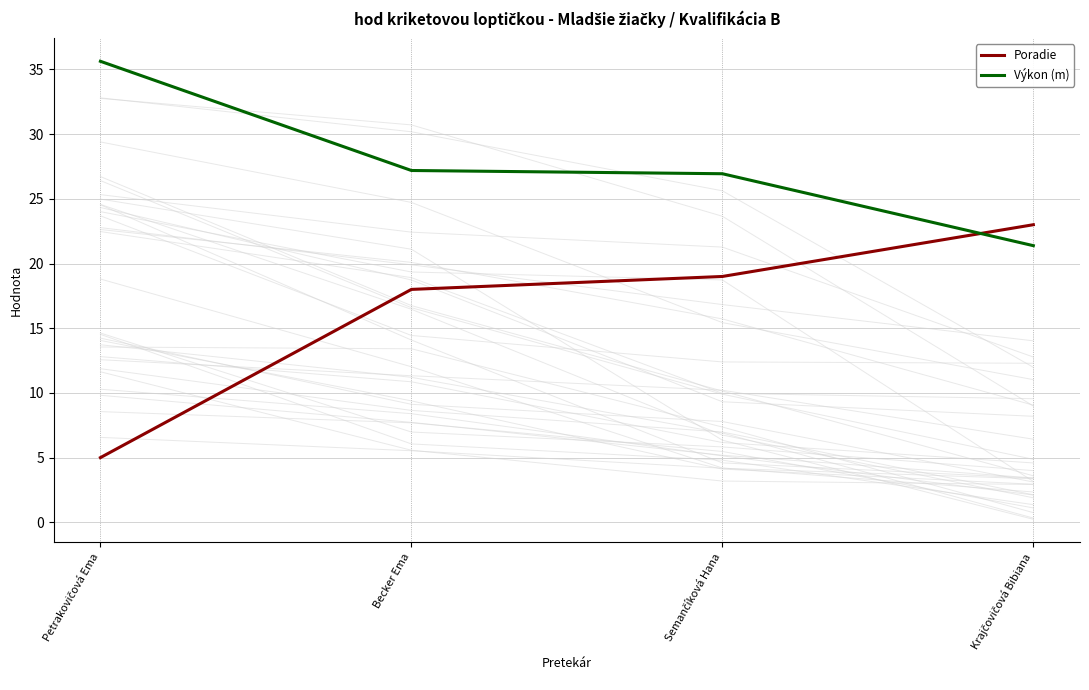

Reading left to right, transcribe all the data shown in this chart.

Poradie: Petrakovičová Ema=5.0	Becker Ema=18.0	Semančíková Hana=19.0	Krajčovičová Bibiana=23.0
Výkon (m): Petrakovičová Ema=35.6	Becker Ema=27.2	Semančíková Hana=26.9	Krajčovičová Bibiana=21.4